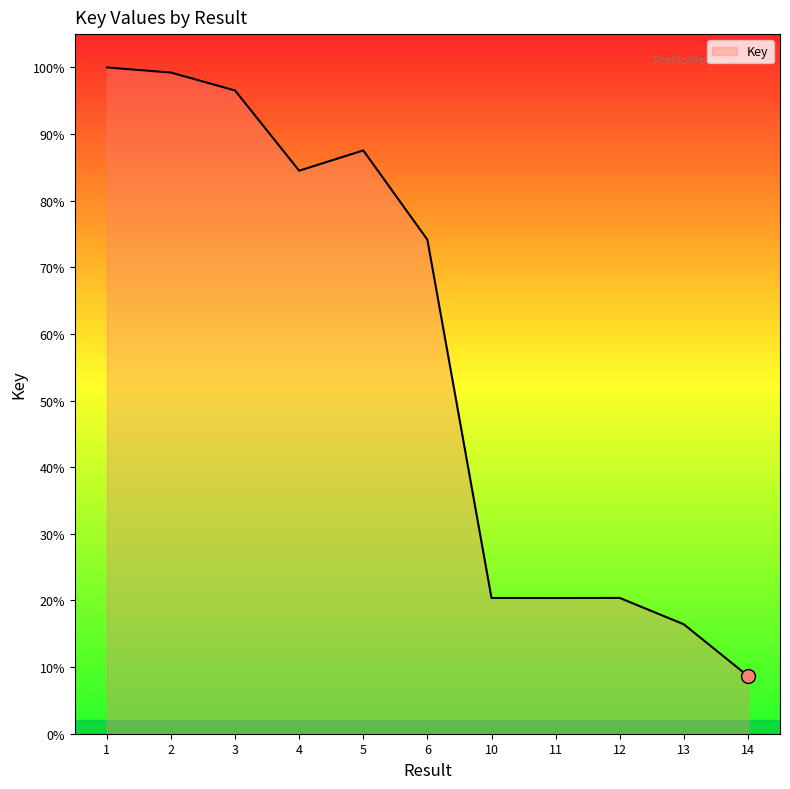

Does the chart have visible grid lines?

No